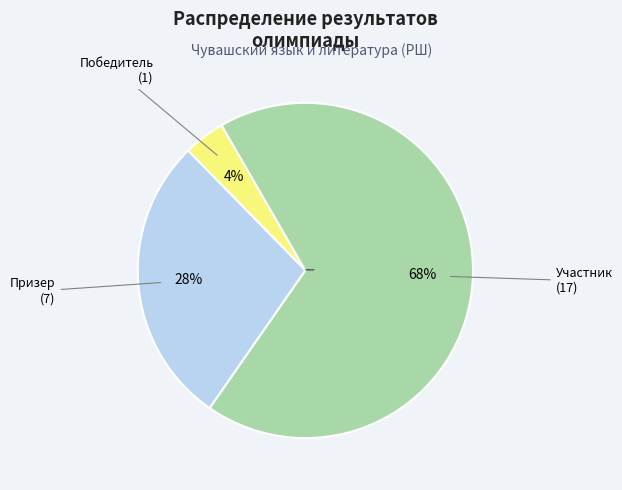

Is it true that Призер is 28% of the pie?

True